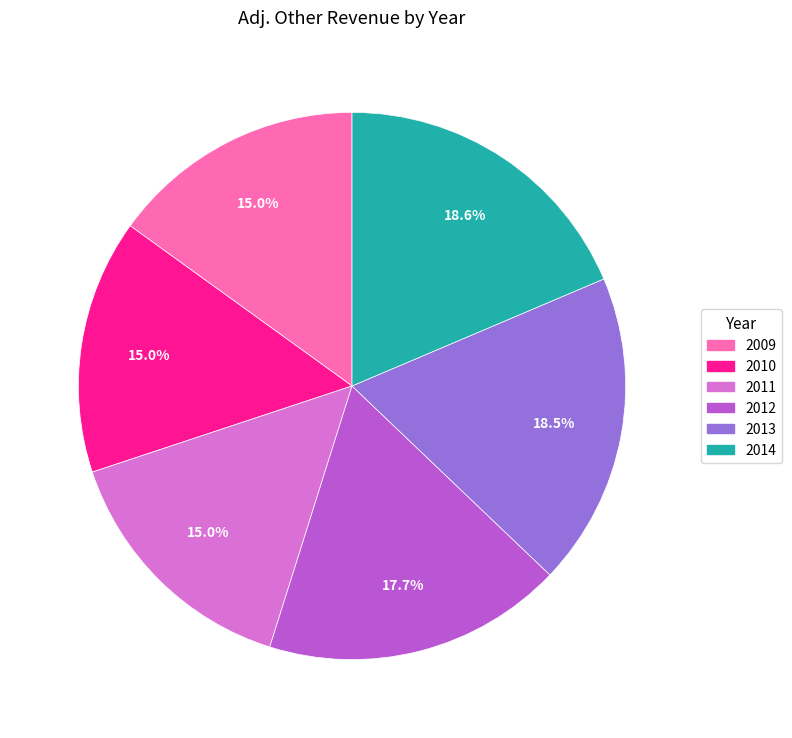

Does any single category account for the majority?

No